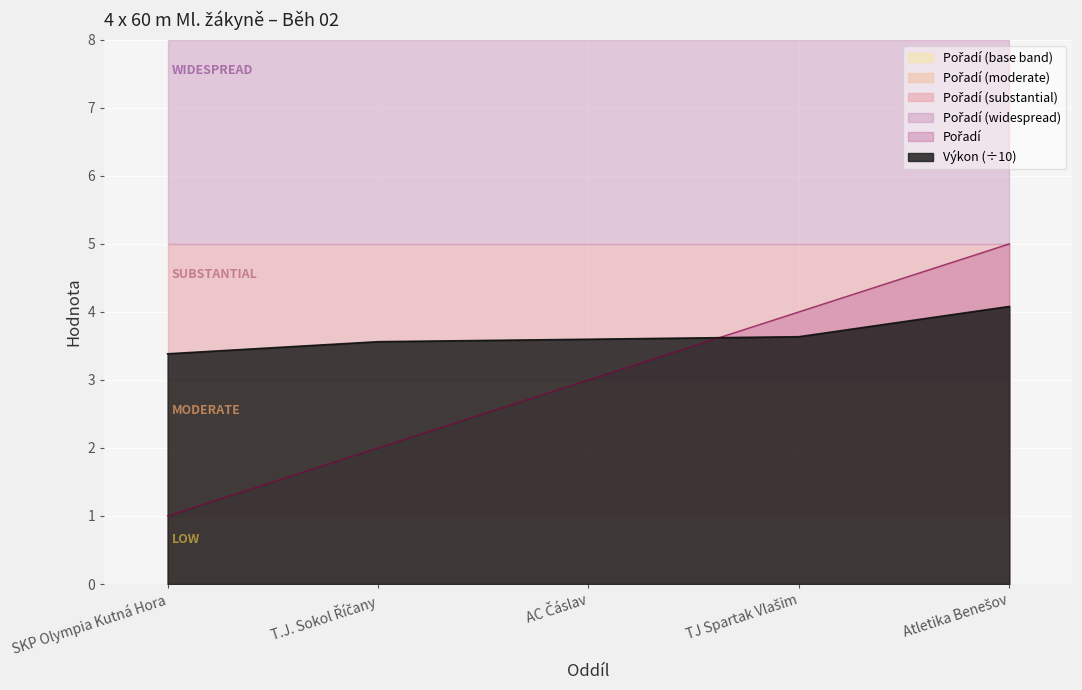

How many lines are shown in the chart?

2